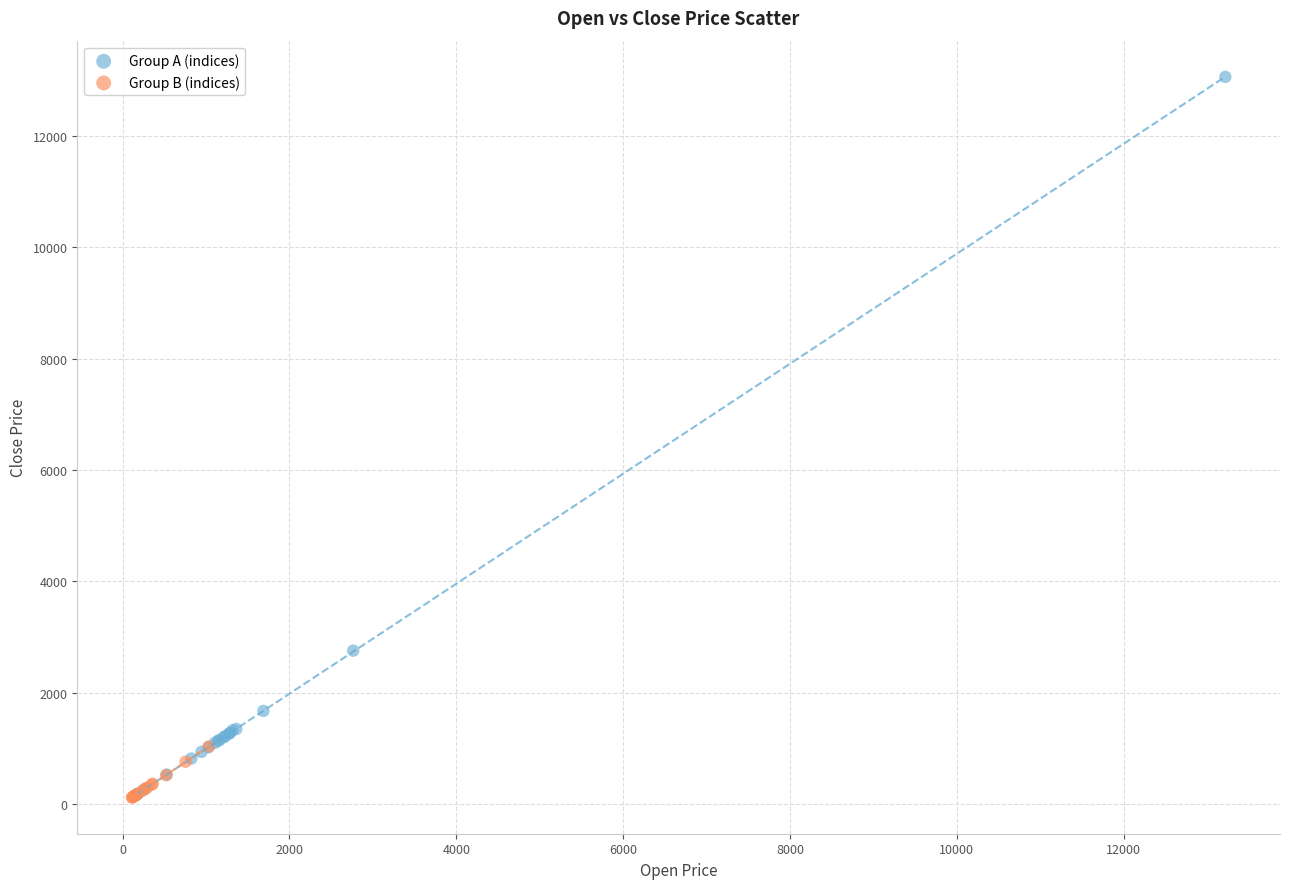

Which series has the widest spread of Y values?

Group A (indices)